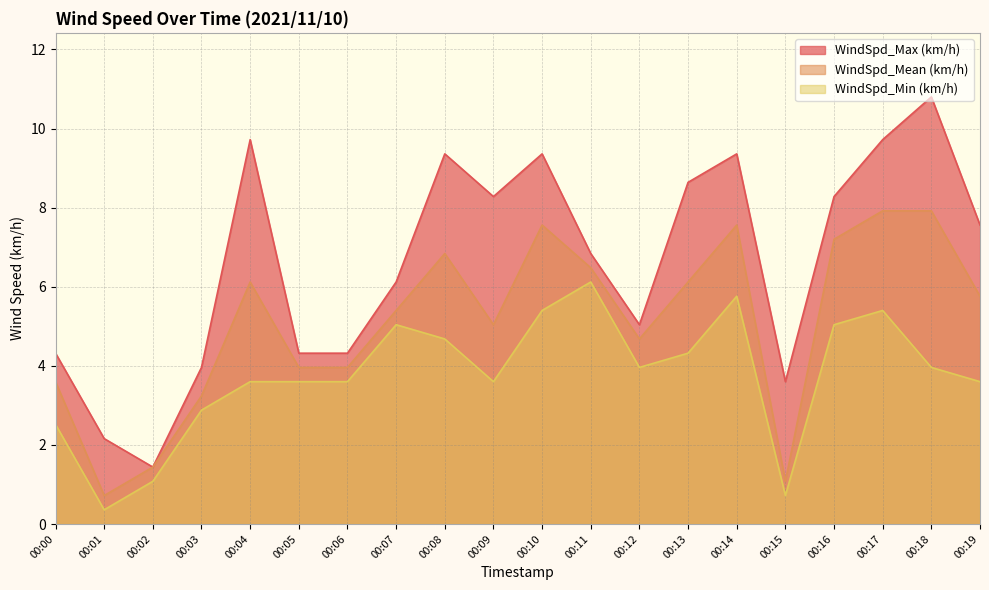

What is the average value of the WindSpd_Max (km/h) series?

6.7